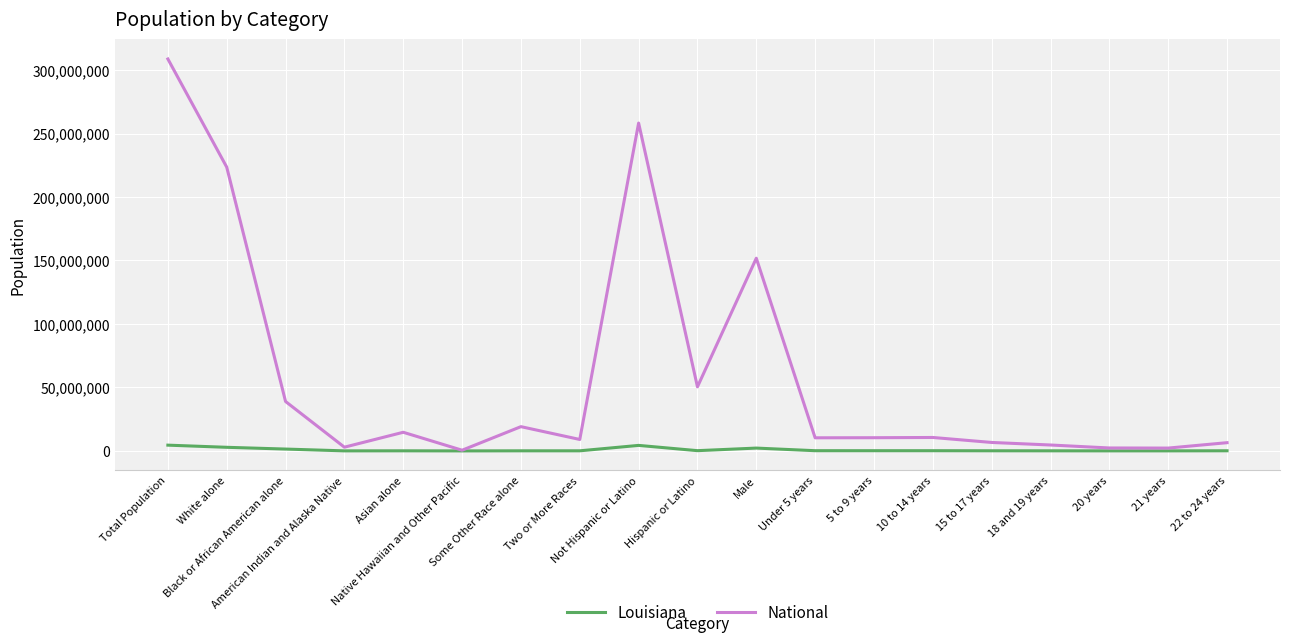

Rank the series by their maximum value, from highest to lowest.

National, Louisiana